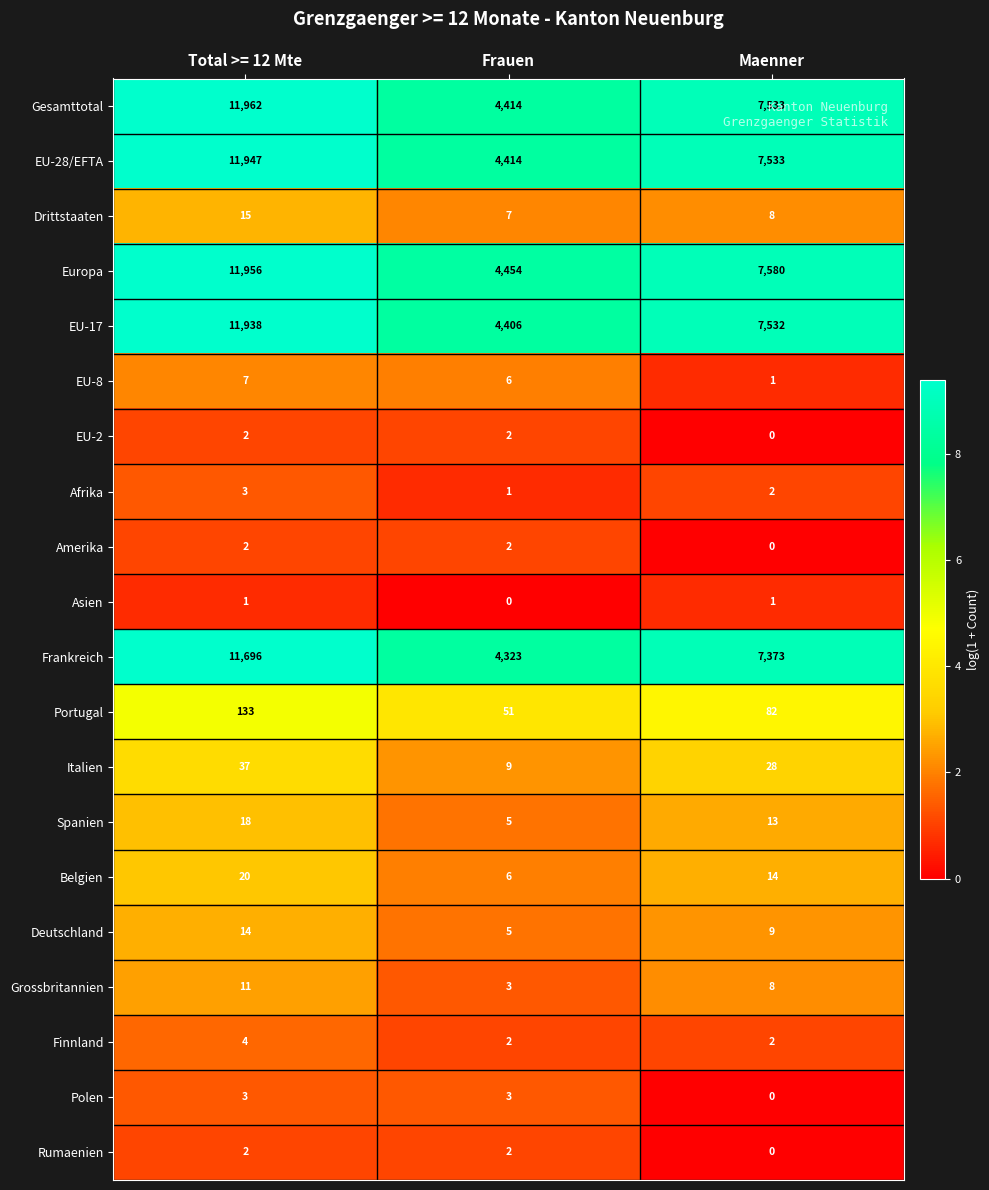

What is the sum of all EU-8 values?

14